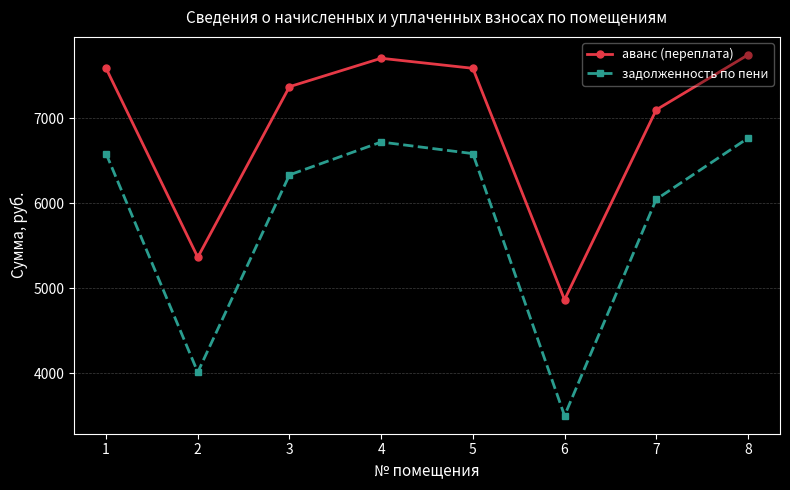

True or false: аванс (переплата) and задолженность по пени intersect in this chart.

False